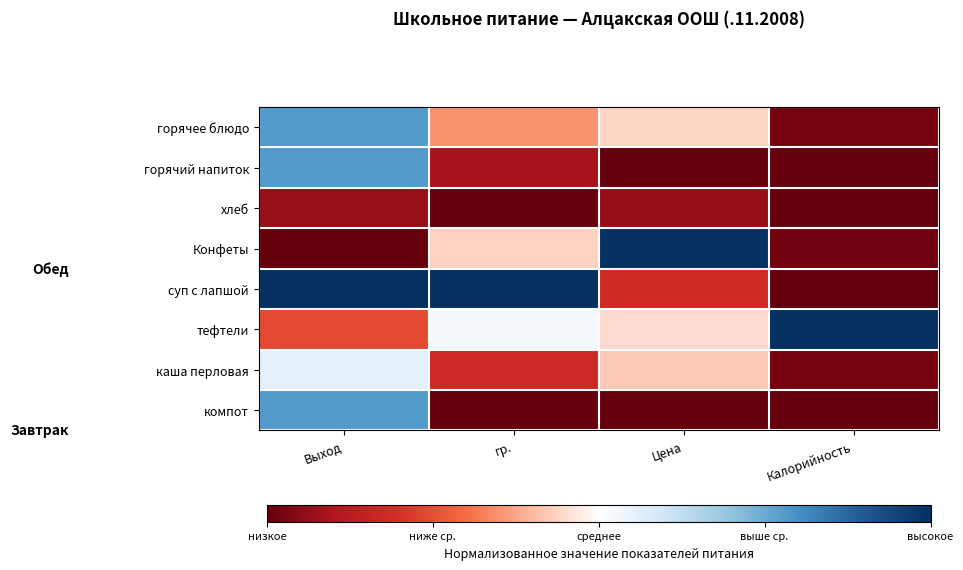

Which series has the largest range (max minus min)?

Конфеты